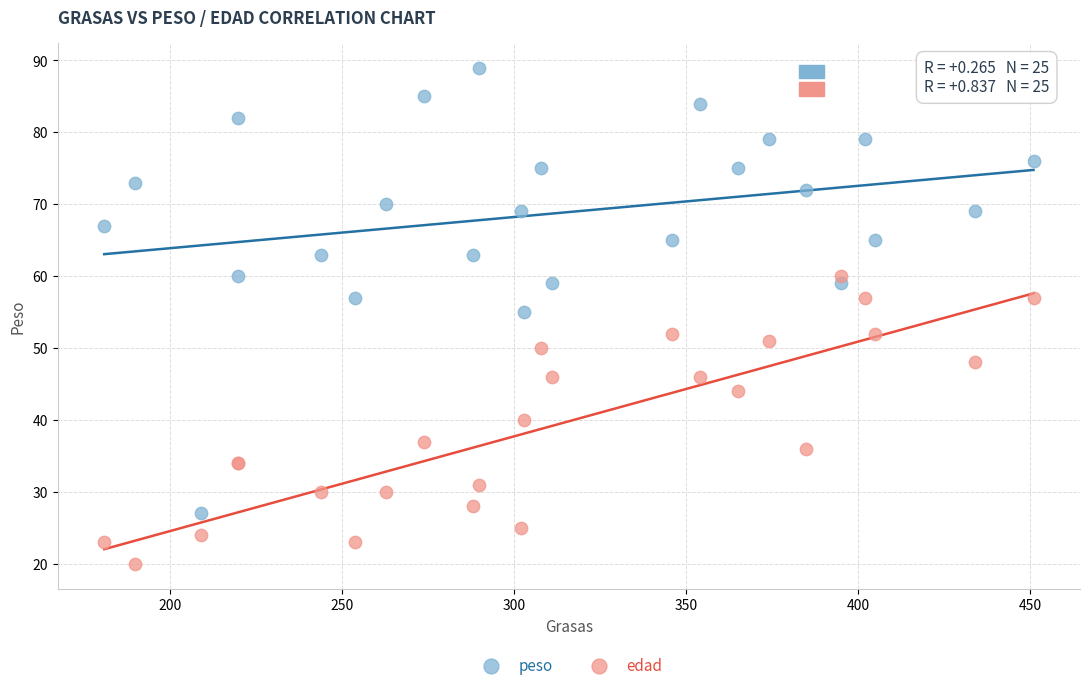

Which series reaches the minimum Y coordinate?

edad